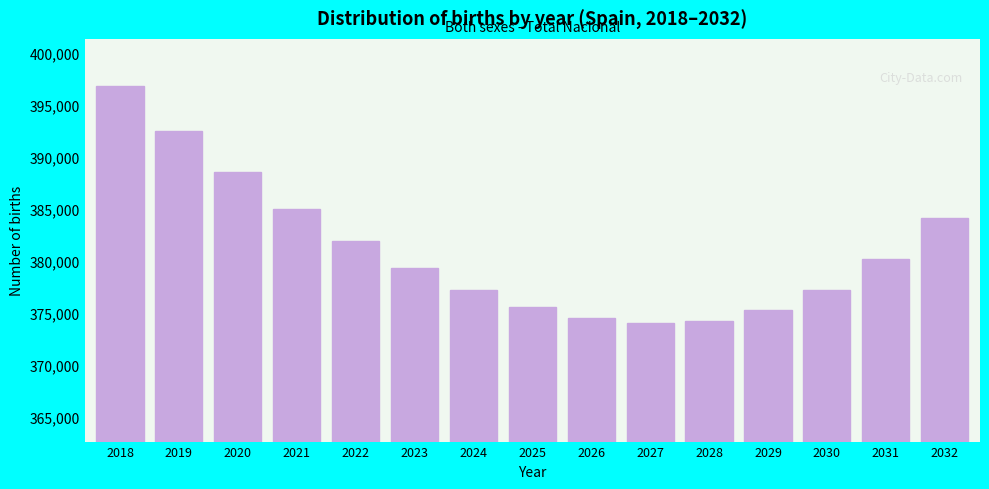

What is the minimum value shown in the chart?

374000.6